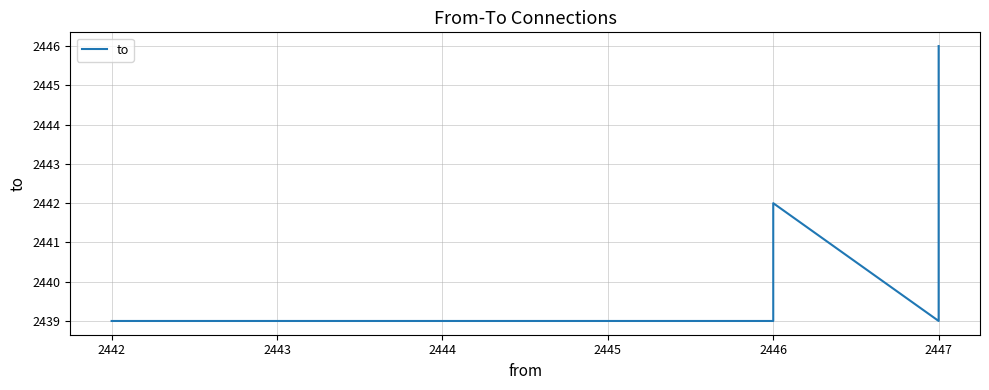

True or false: the data shows 3905 at 2447.

False